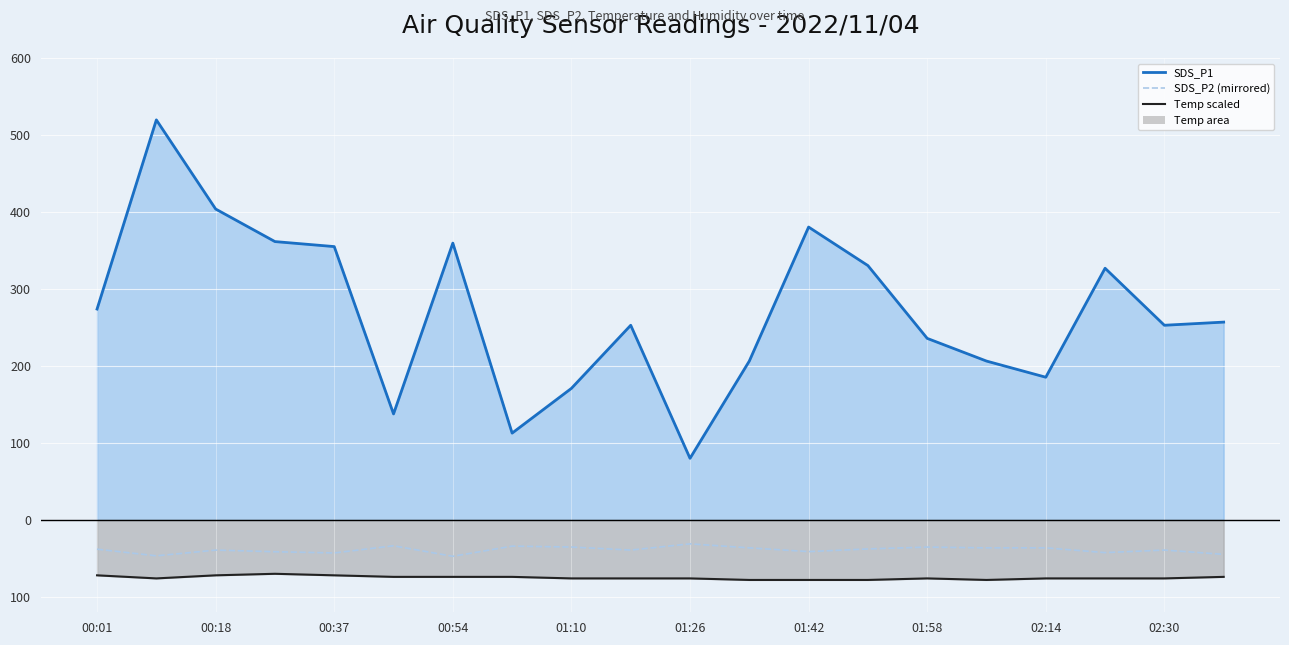

What is the difference between the maximum and second lowest values in the SDS_P1 line series?

406.9